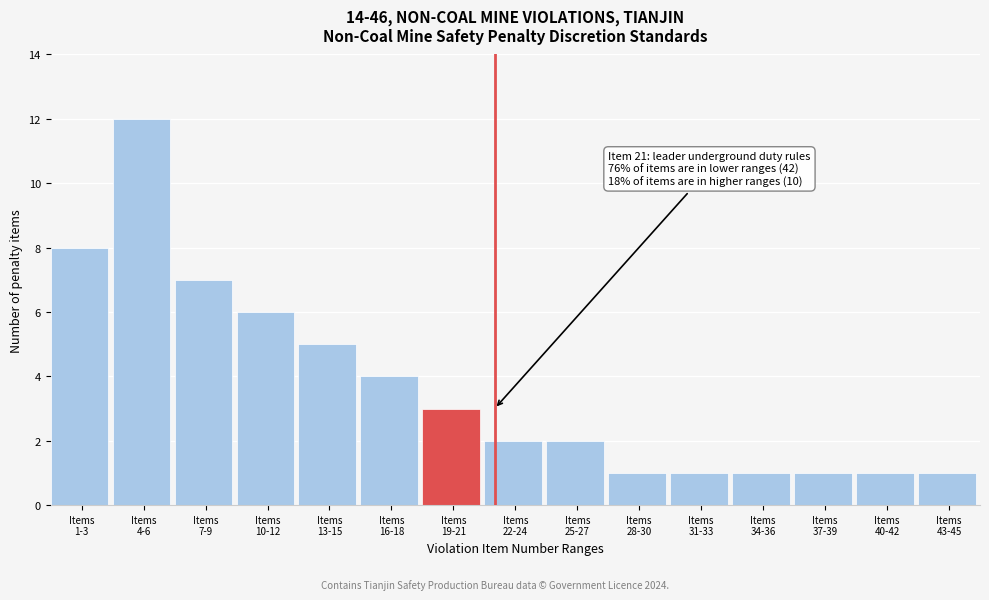

Reading left to right, transcribe all the data shown in this chart.

8	12	7	6	5	4	3	2	2	1	1	1	1	1	1